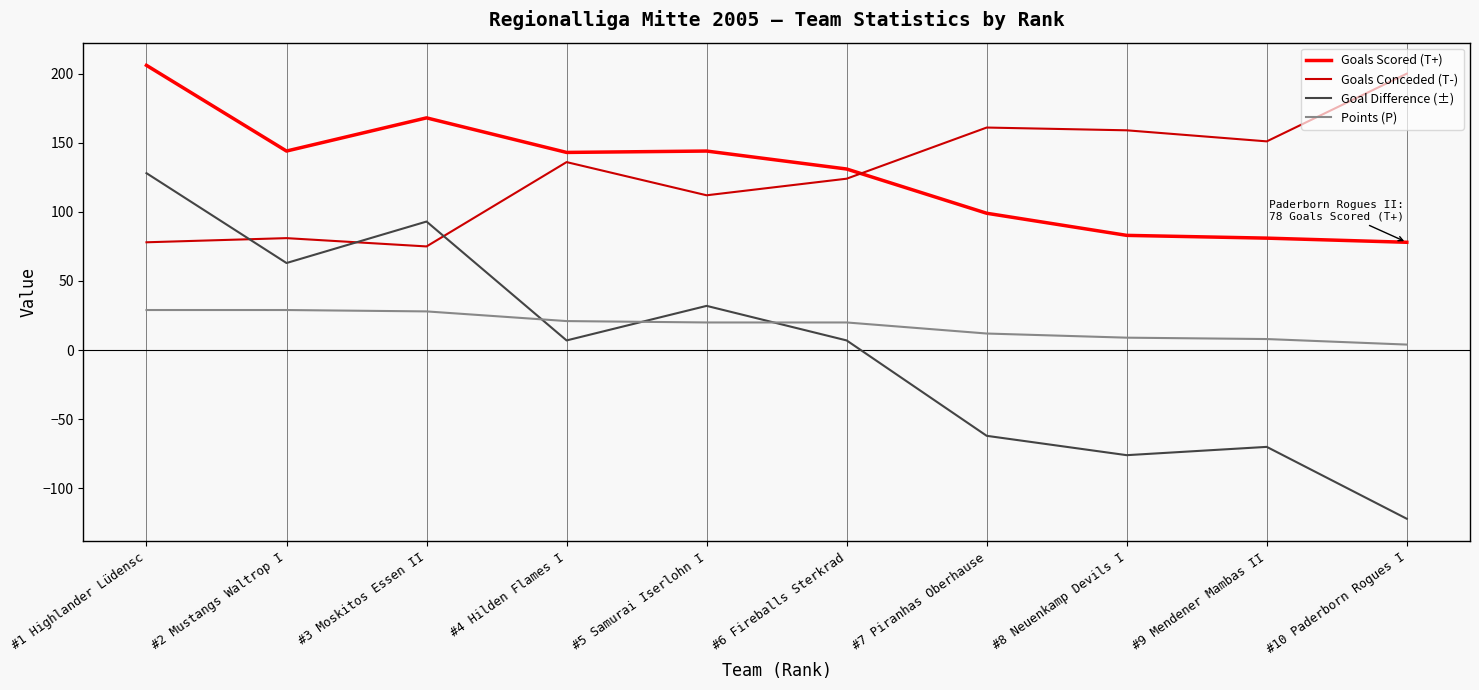

Which series has the widest spread of values?

Goal Difference (±)